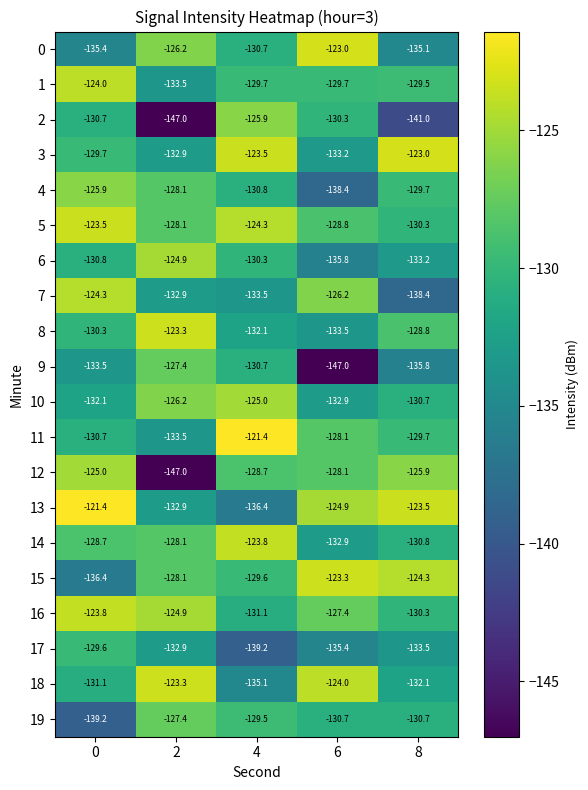

What is the difference between the maximum and second lowest values in the 10 series?

7.1